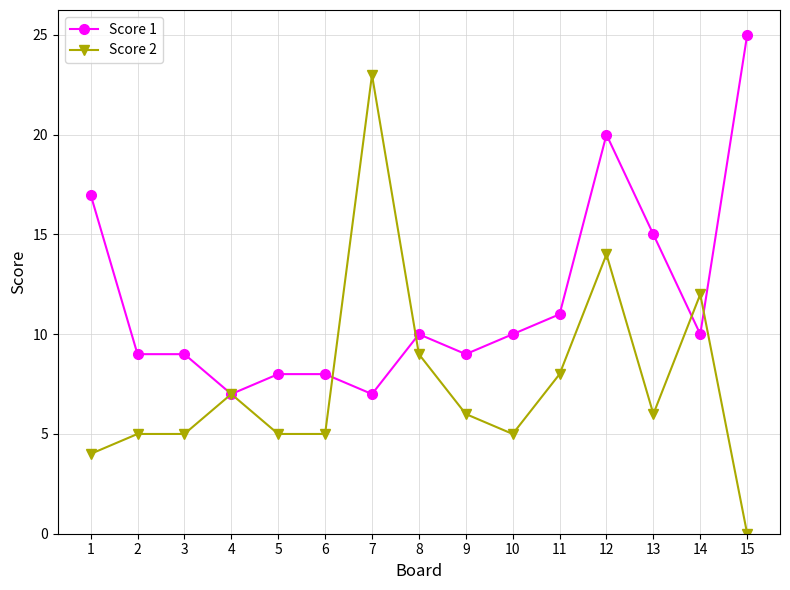

Which label corresponds to the largest value in the chart?

15